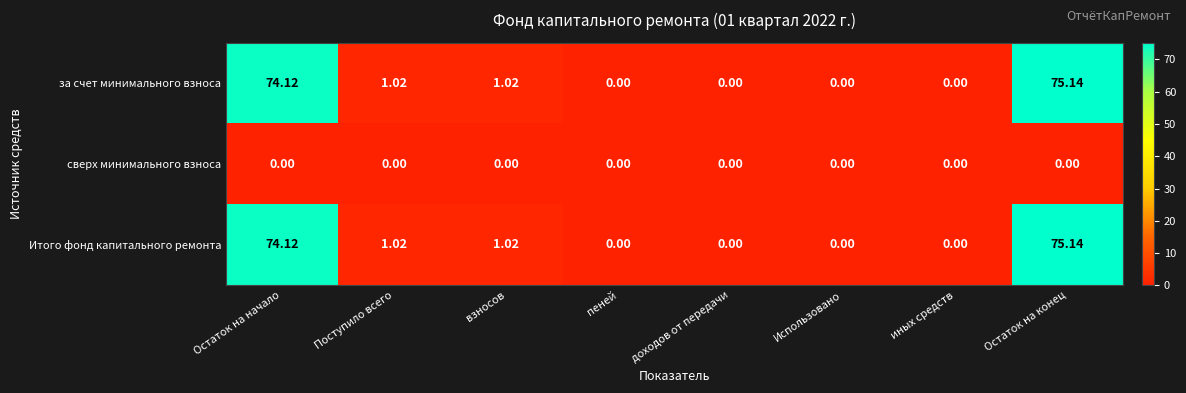

Which label corresponds to the largest value in the chart?

Остаток на конец